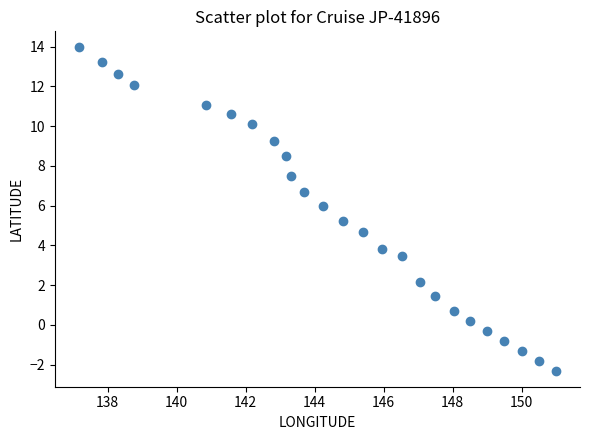

What is the range of X values (max minus min)?

13.8